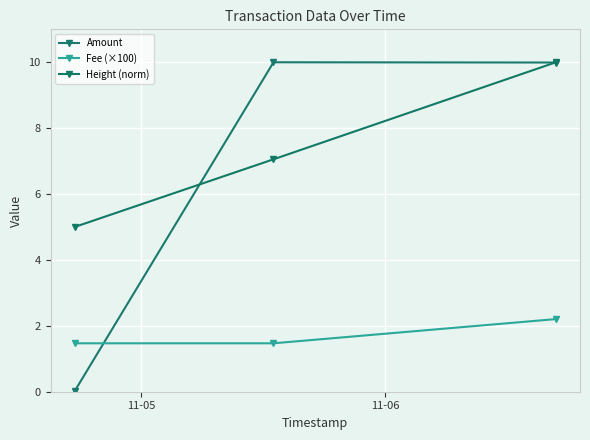

Count the number of data series in this chart.

3